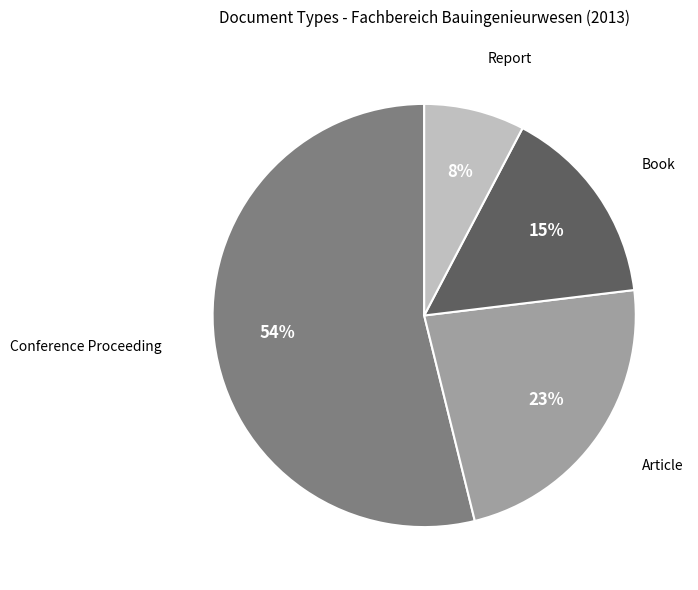

To the nearest percent, what is the difference between the Report and Article slice percentages?

15%